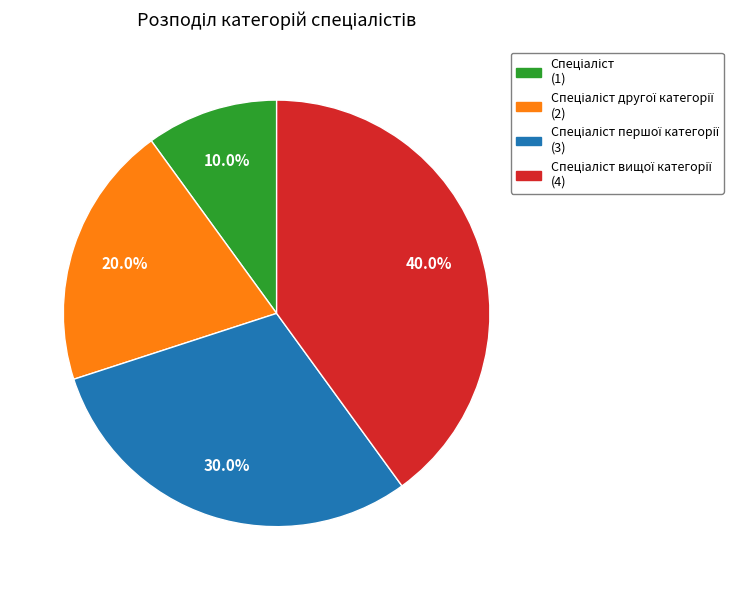

Is there any slice that represents more than half of the pie?

No